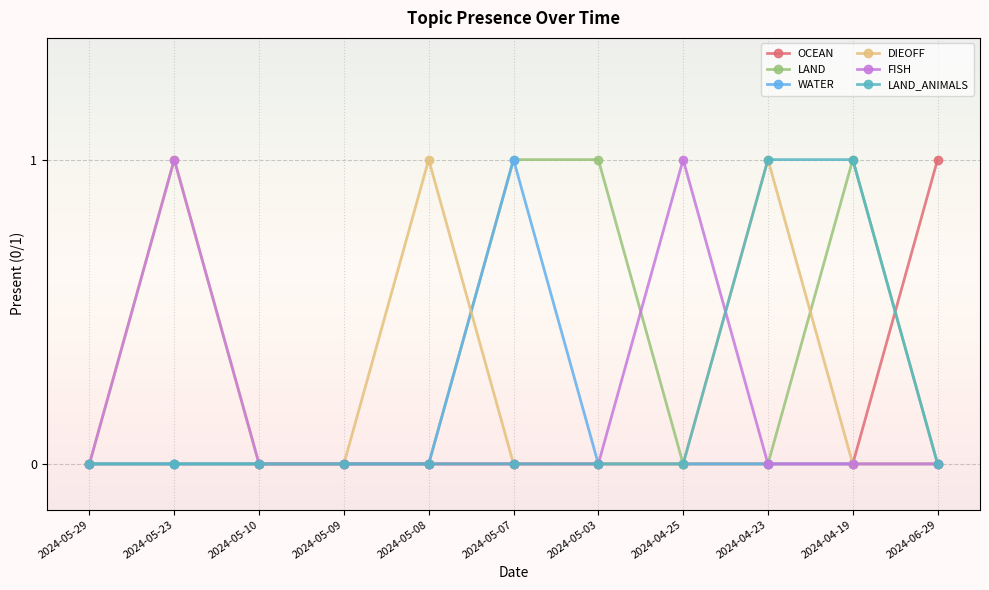

Which category has the highest value in the WATER series?

2024-05-07